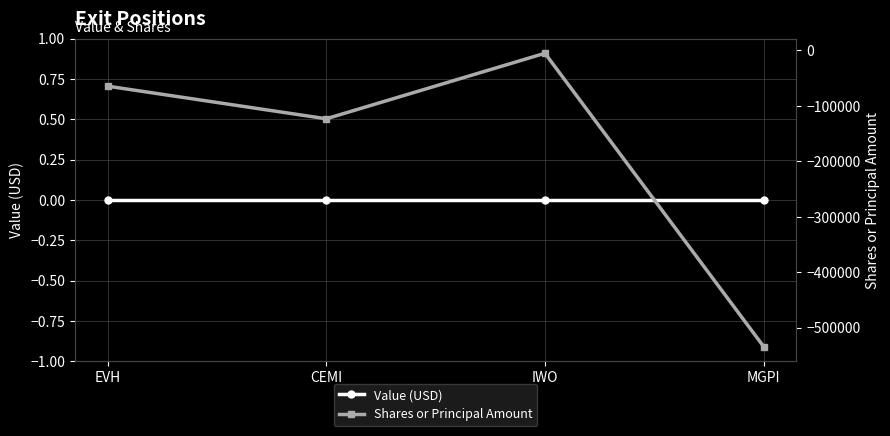

Which series has the largest total across all categories?

Value (USD)